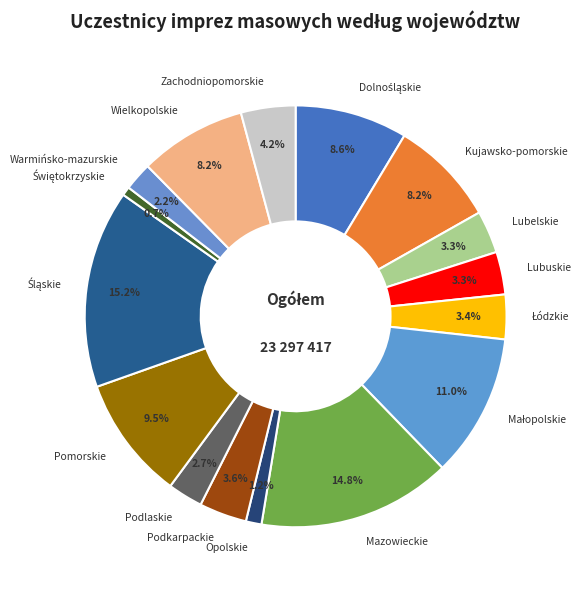

The Kujawsko-pomorskie slice represents 1% of the pie. True or false?

False